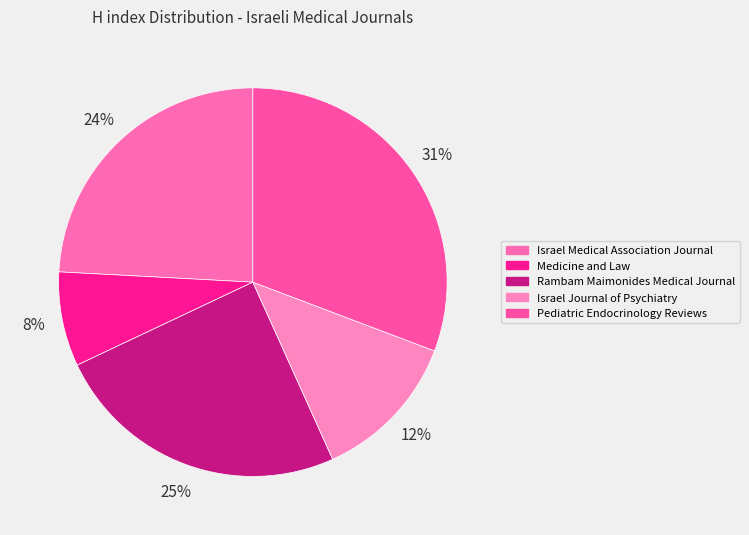

To the nearest percent, what is the difference between the largest and smallest slice percentages?

23%